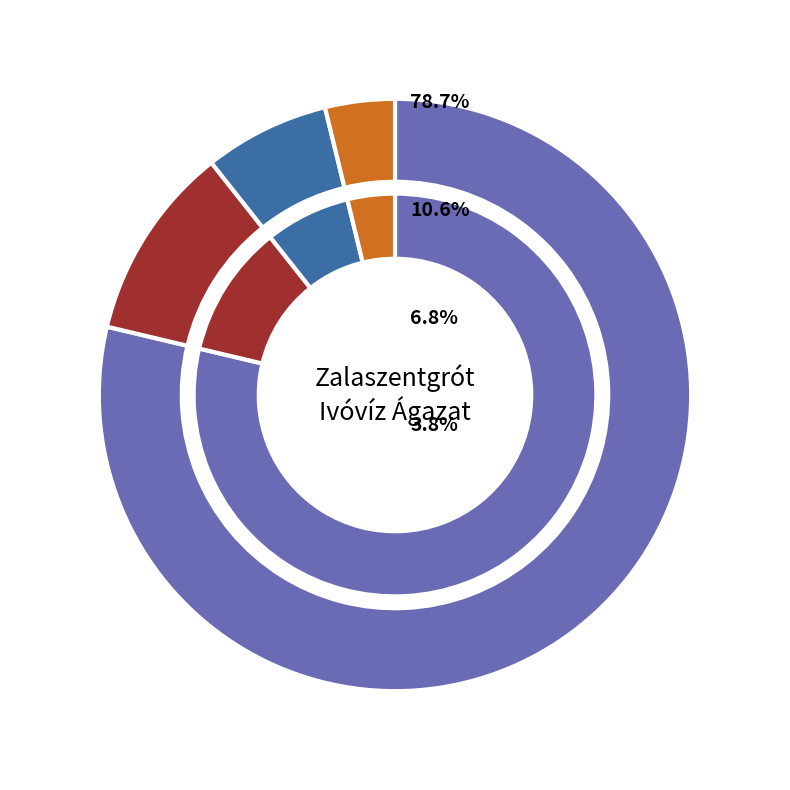

The Szivattyú csere (7.) slice represents 1% of the pie. True or false?

False